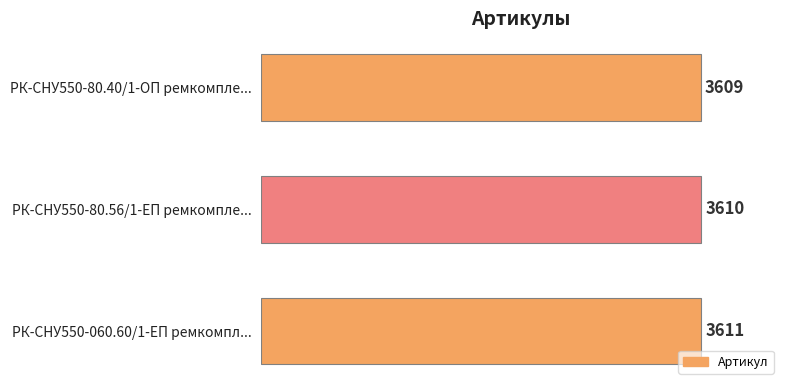

Reading bottom to top, what are all the values shown in this chart?

РК-СНУ550-060.60/1-ЕП ремкомпл...=3611	РК-СНУ550-80.56/1-ЕП ремкомпле...=3610	РК-СНУ550-80.40/1-ОП ремкомпле...=3609